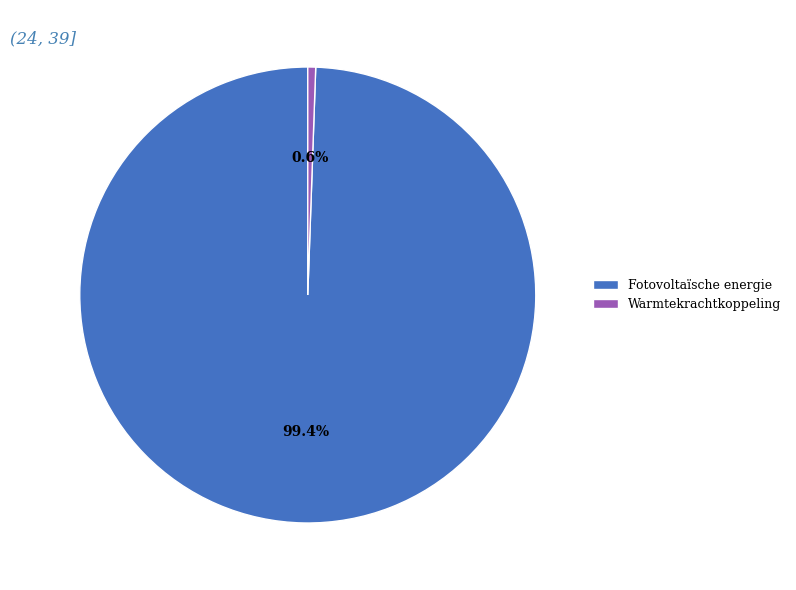

Which has a higher value, Fotovoltaïsche energie or Warmtekrachtkoppeling?

Fotovoltaïsche energie